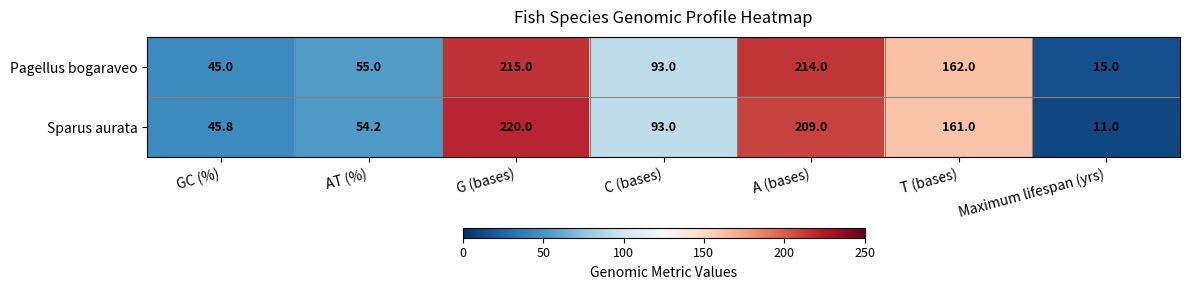

What is the spread (max minus min) of values at T (bases)?

1.0